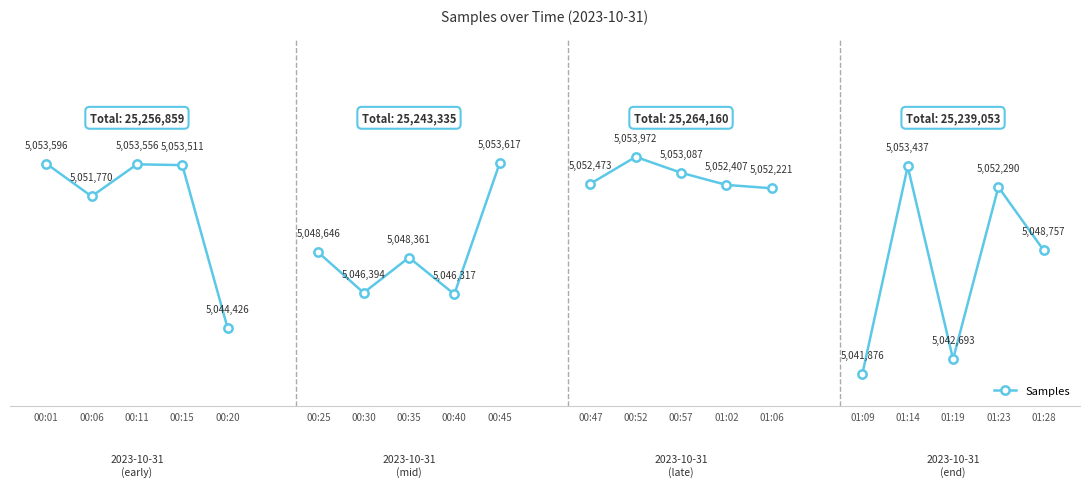

What is the minimum value shown in the chart?

5044426